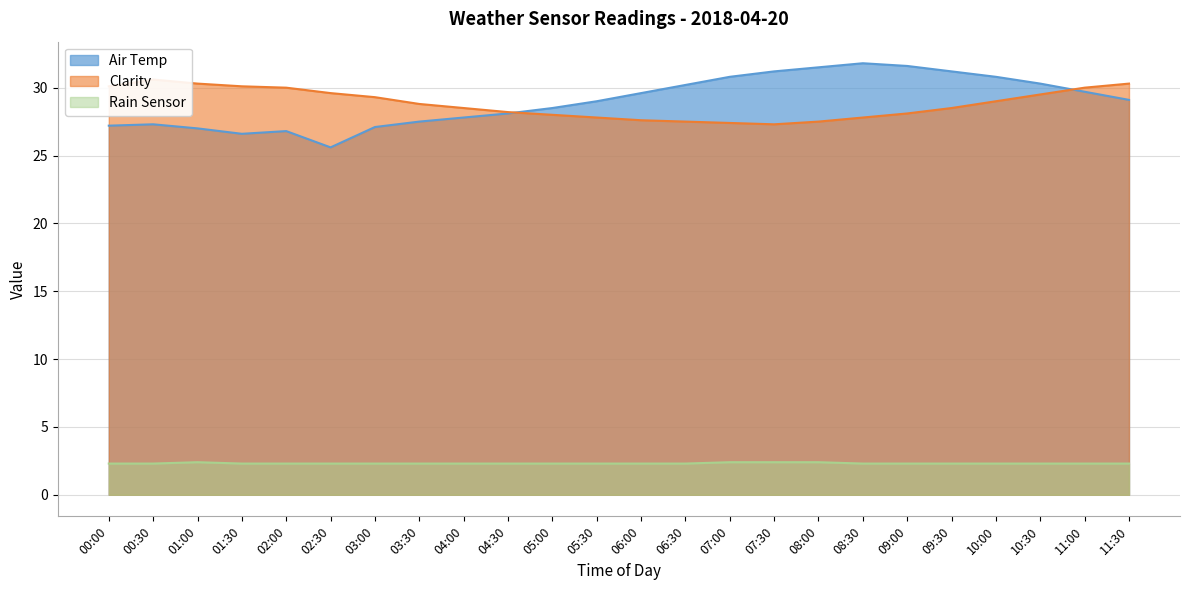

True or false: Rain Sensor and Air Temp intersect in this chart.

False